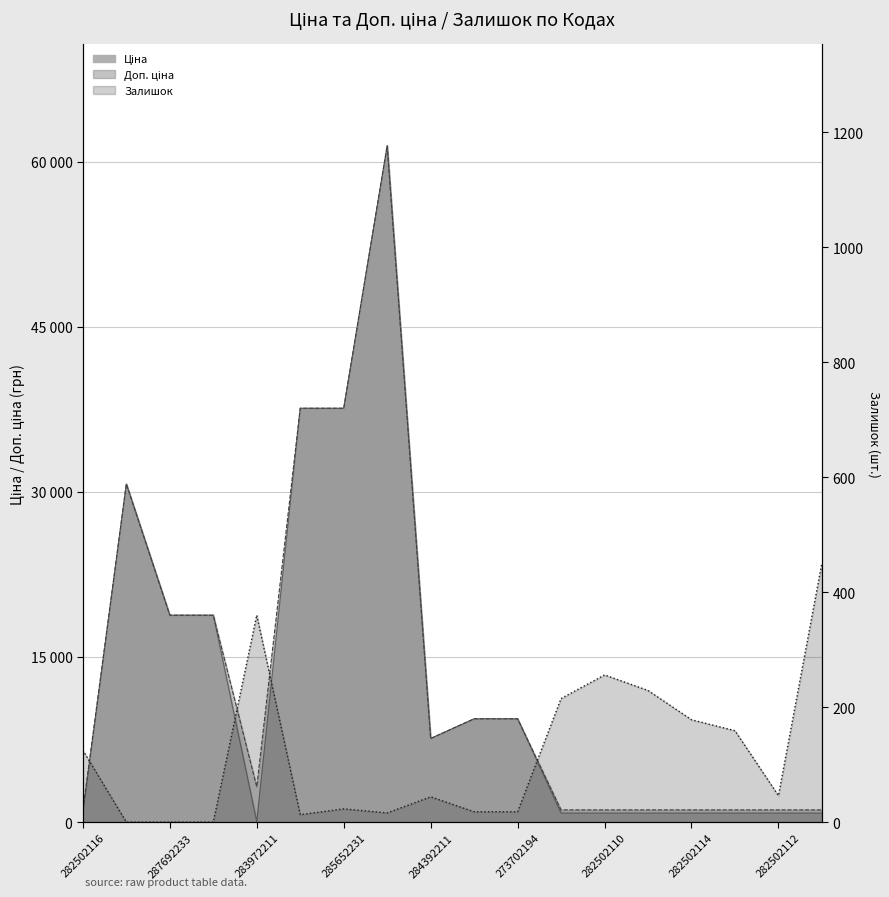

List the series in order of their peak value, lowest first.

Залишок, Ціна, Доп. ціна